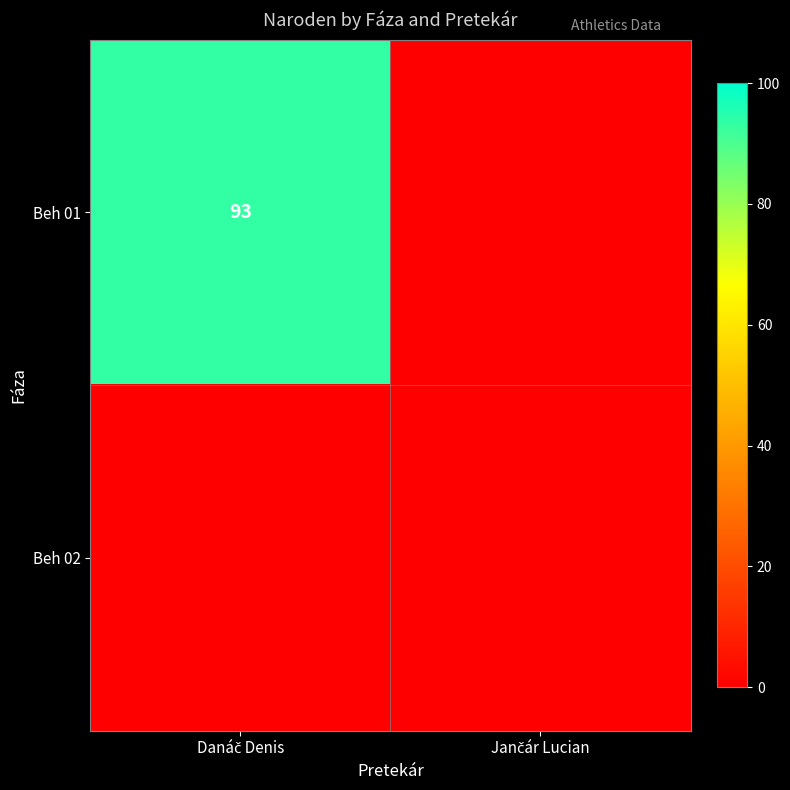

Between Jančár Lucian and Danáč Denis, which is larger?

Danáč Denis